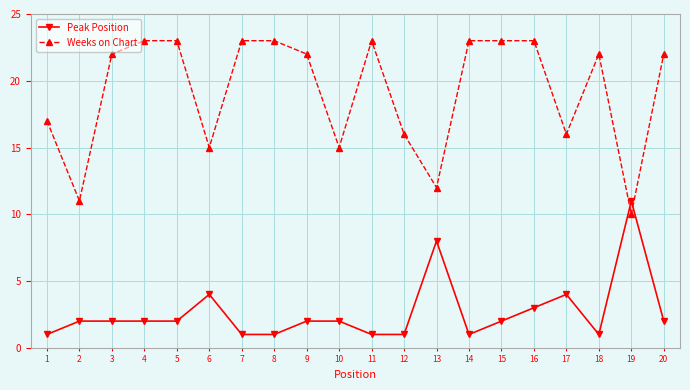

What is the difference between the maximum and minimum values in the Weeks on Chart series?

13